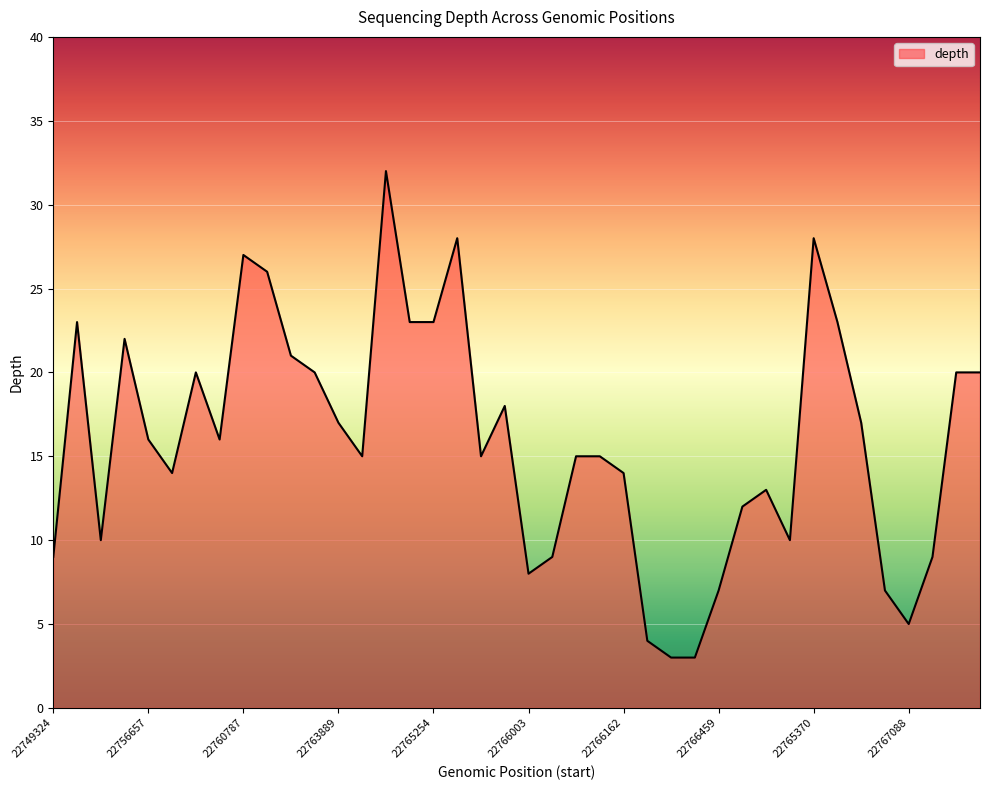

What is the greatest value displayed?

32